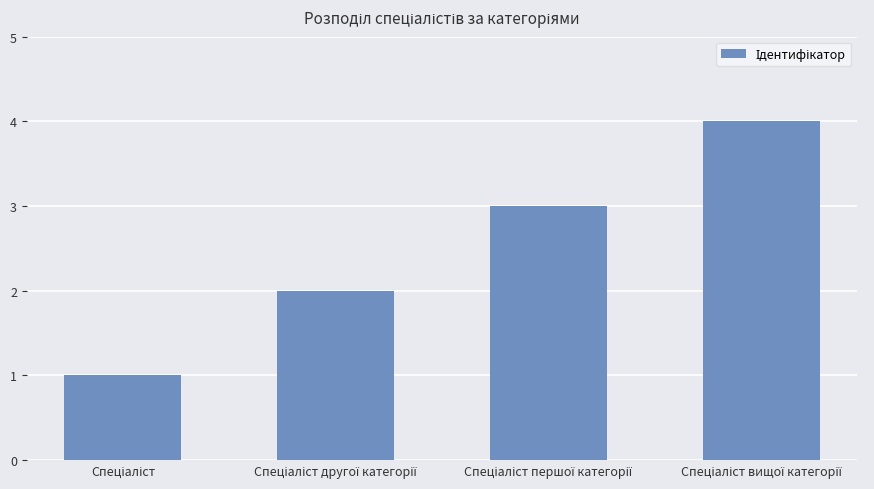

What is the sum of all values?

10